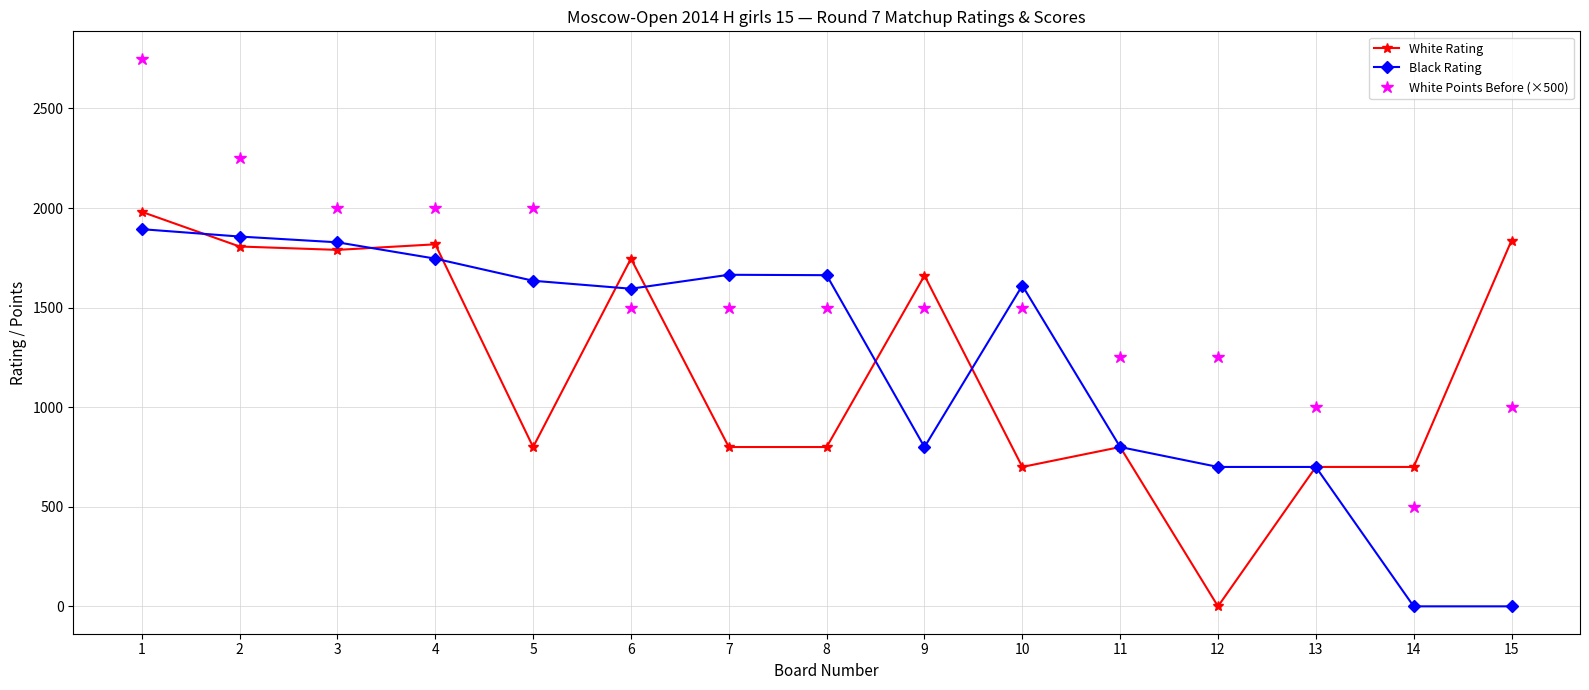

How many categories are shown in the chart?

15